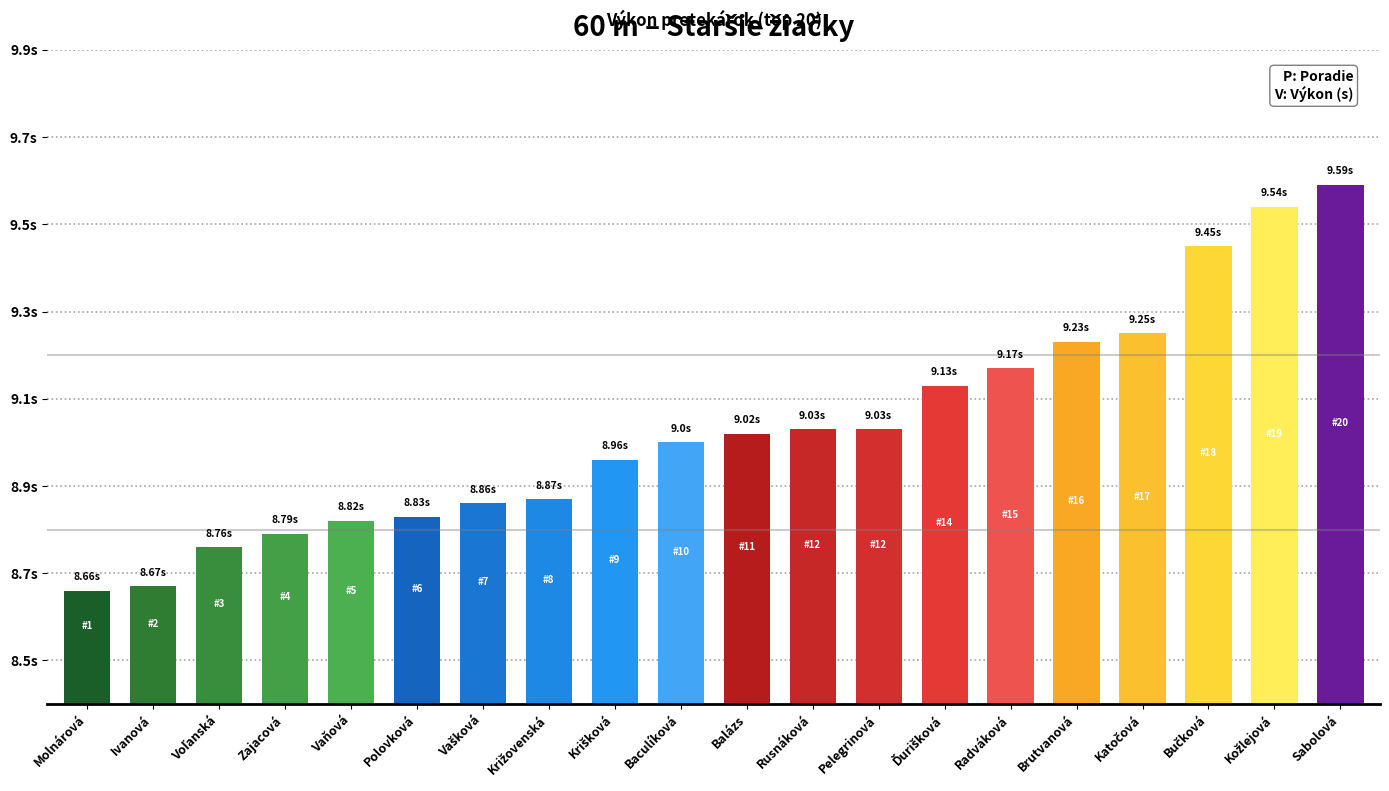

Which has a higher value, Katočová or Brutvanová?

Katočová